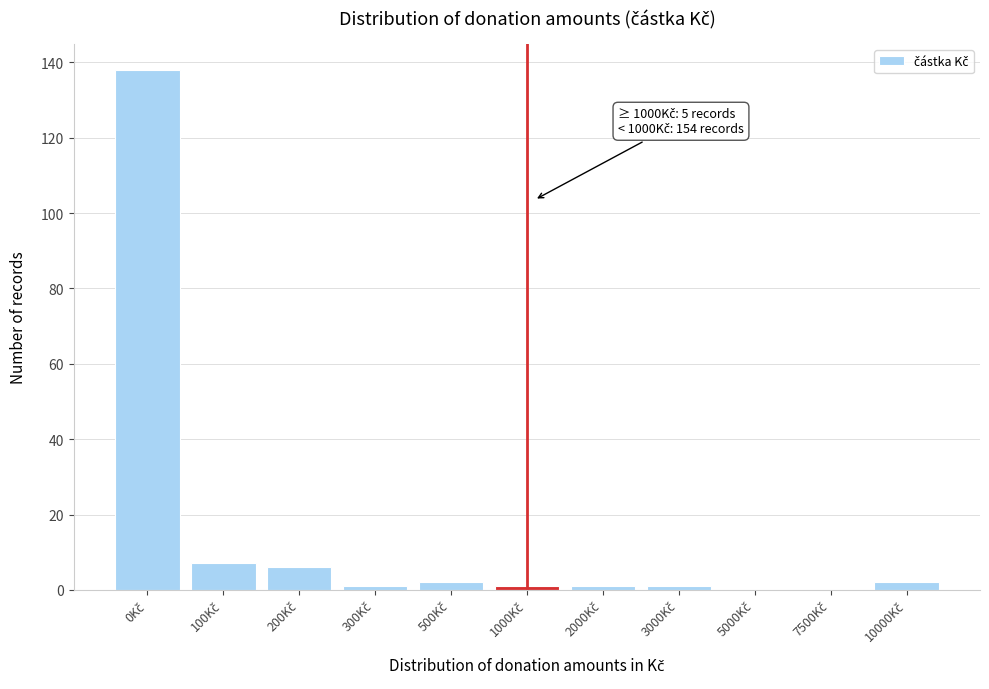

What is the maximum value shown in the chart?

138